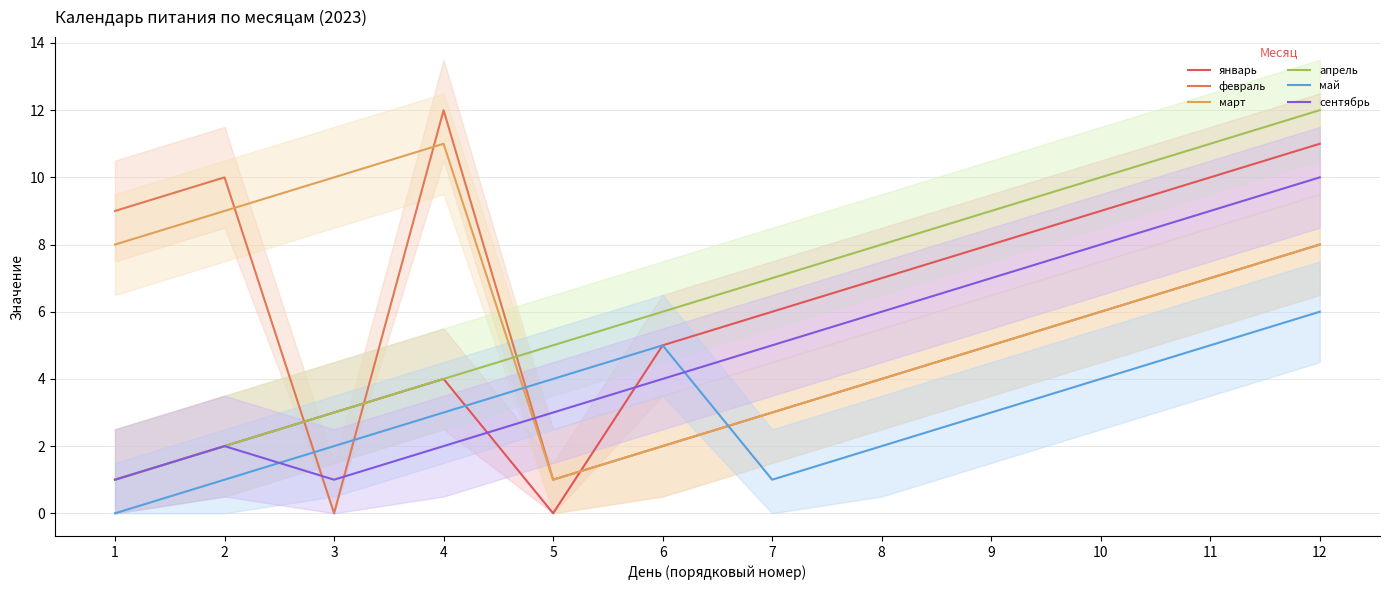

Between which two adjacent categories do январь and февраль first intersect?

2 and 3